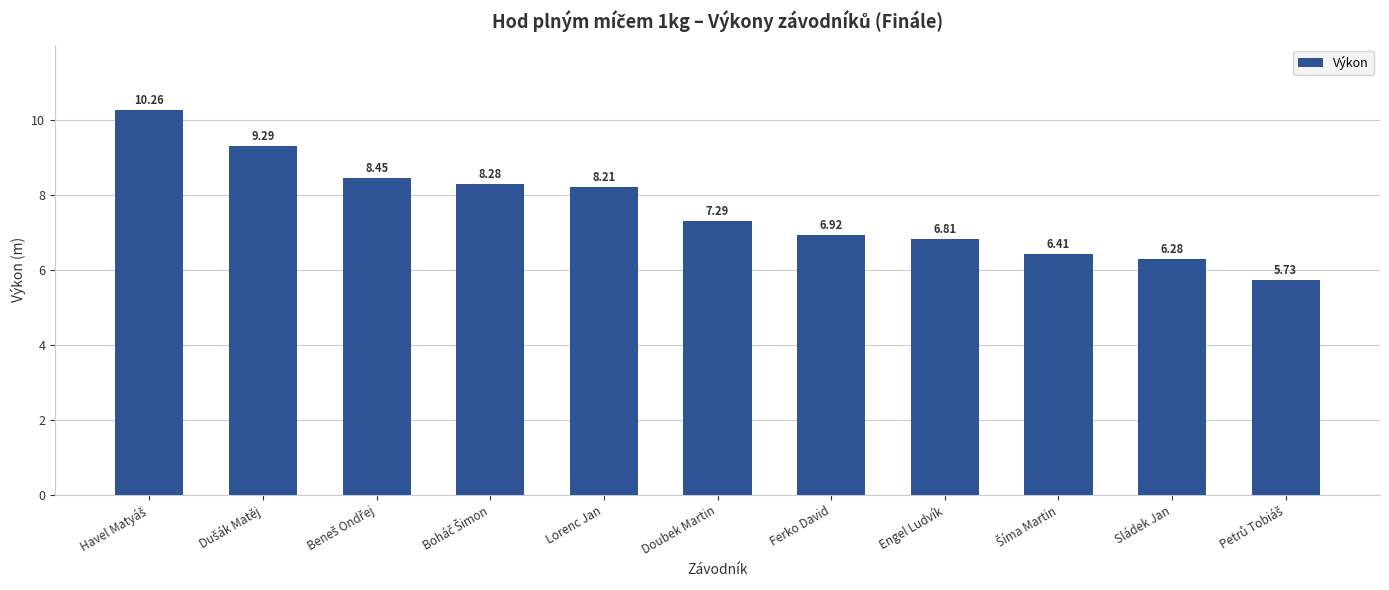

Is it true that the value at Ferko David is 6.9?

True